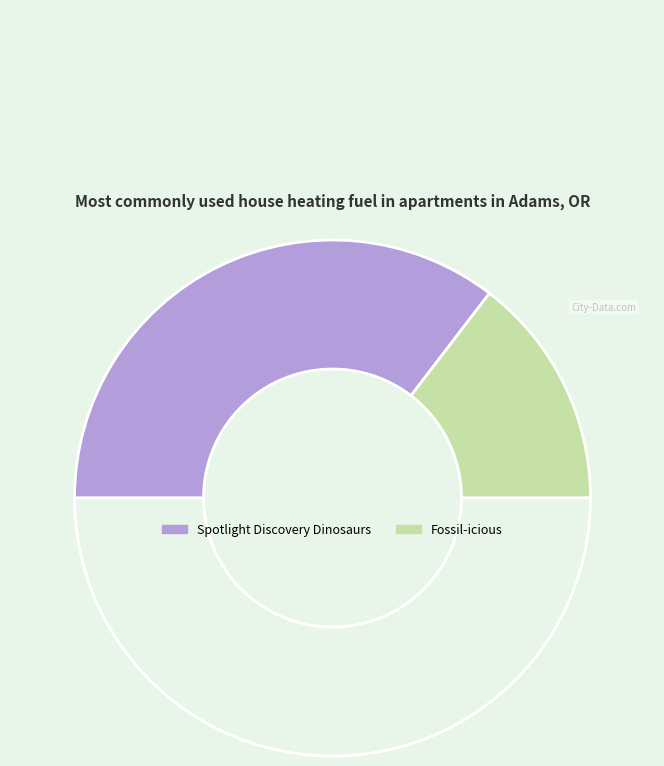

What is the smallest slice in the pie chart?

Fossil-icious